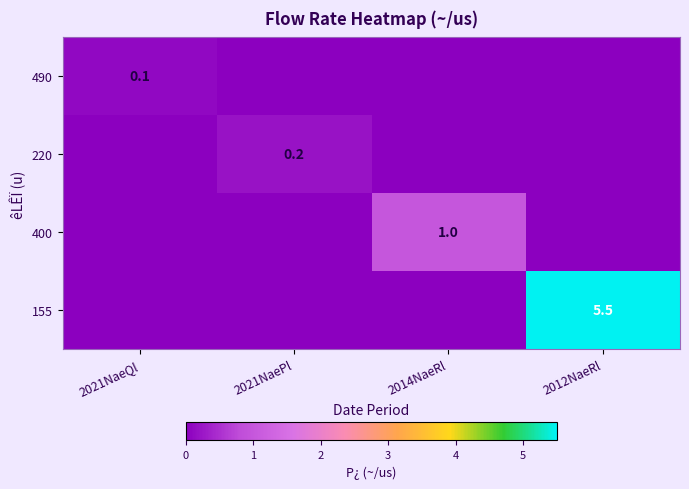

What is the greatest value displayed?

5.5